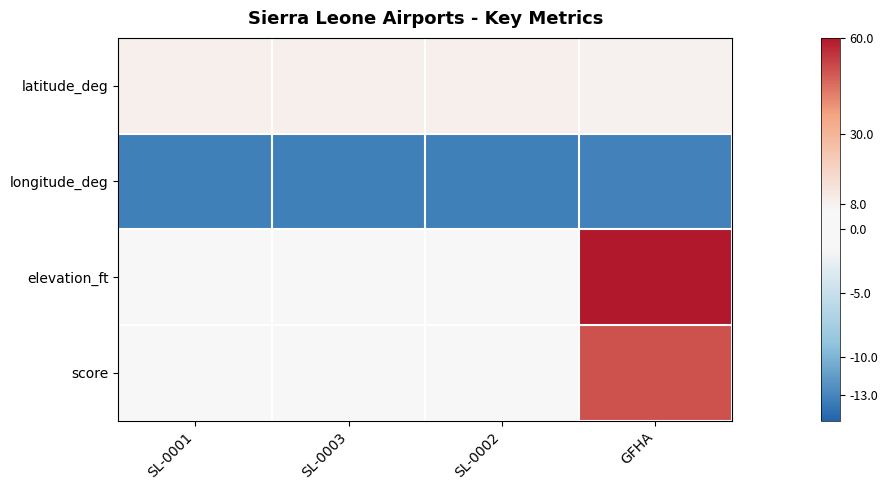

Reading left to right, extract all data points from this chart.

latitude_deg: SL-0001=8.5	SL-0003=8.5	SL-0002=8.5	GFHA=8.4
longitude_deg: SL-0001=-13.3	SL-0003=-13.3	SL-0002=-13.3	GFHA=-13.1
elevation_ft: SL-0001=0.0	SL-0003=0.0	SL-0002=0.0	GFHA=60.0
score: SL-0001=0.0	SL-0003=0.0	SL-0002=0.0	GFHA=50.0